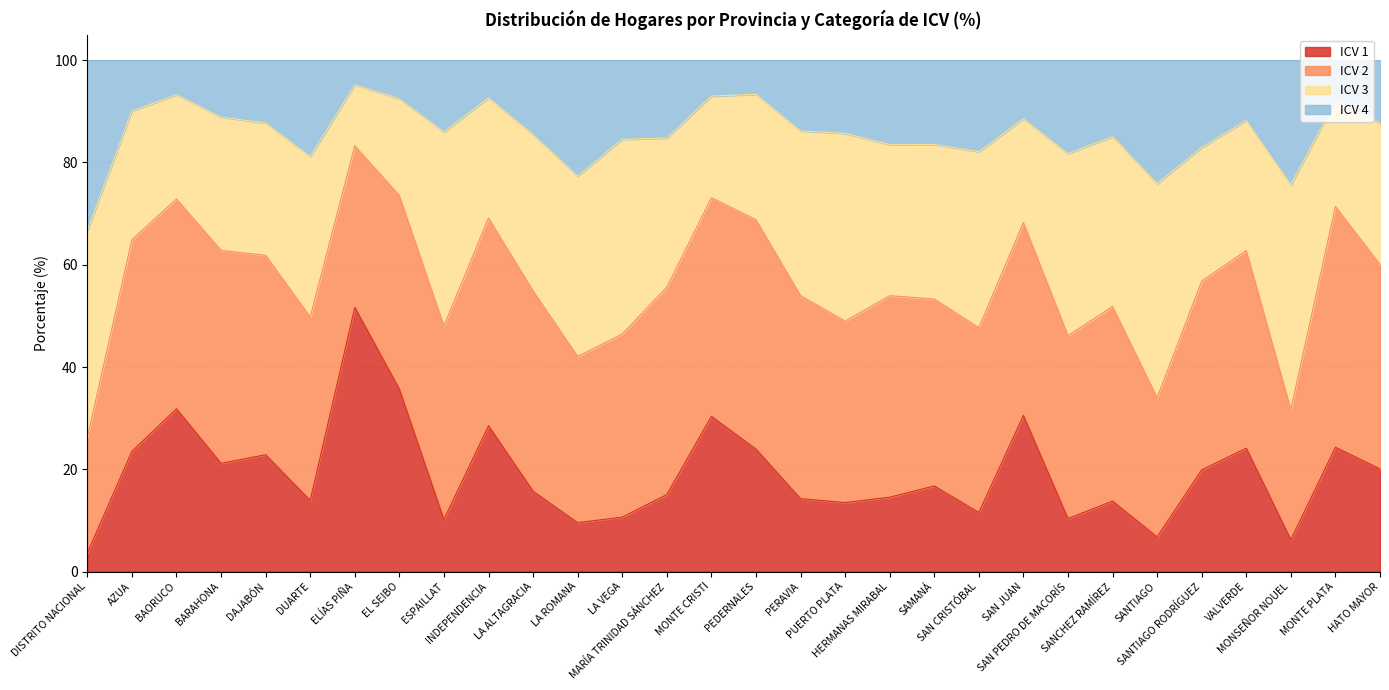

How many lines are shown in the chart?

4